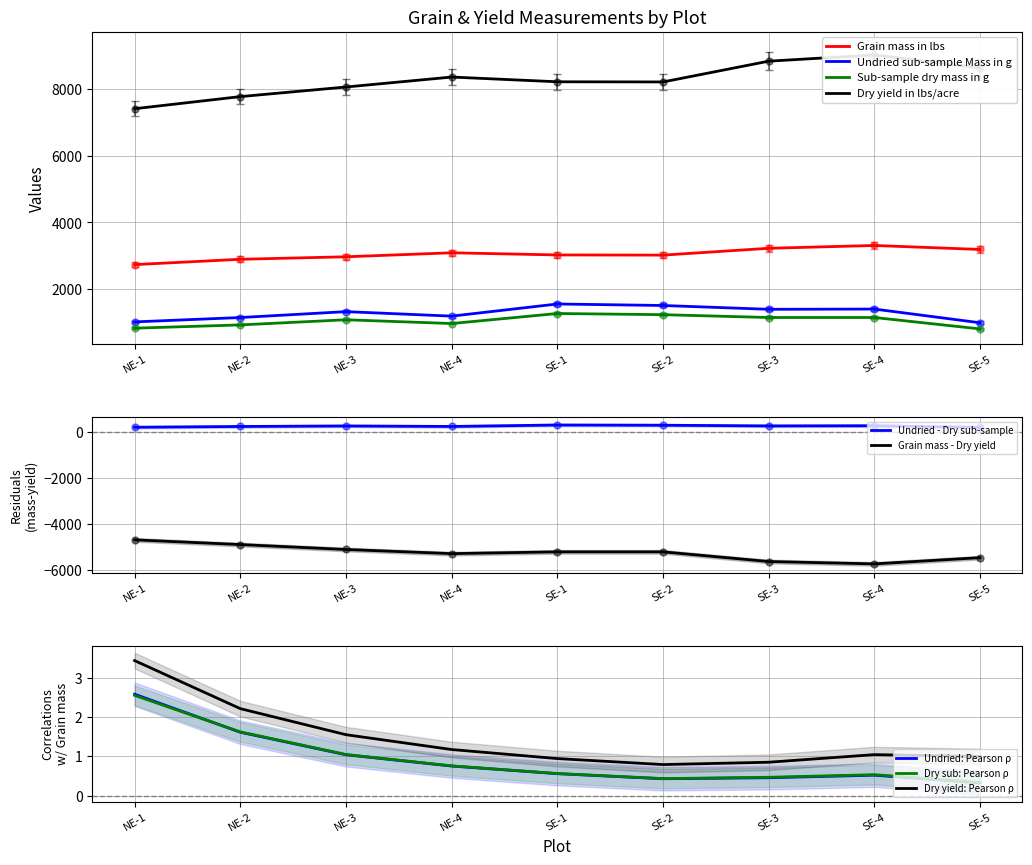

What is the label of the 1st point from the left?

NE-1